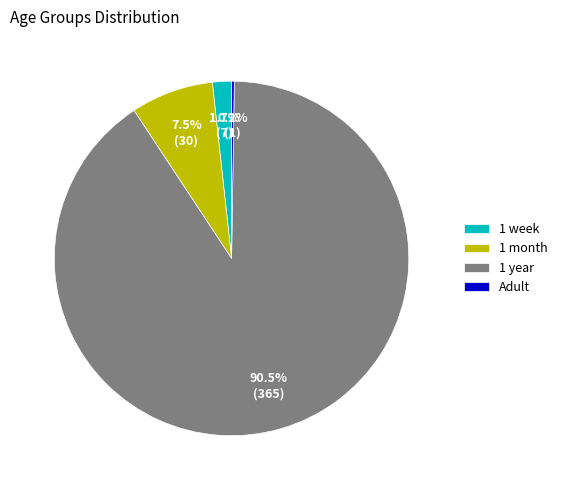

Between 1 week and 1 month, which is larger?

1 month